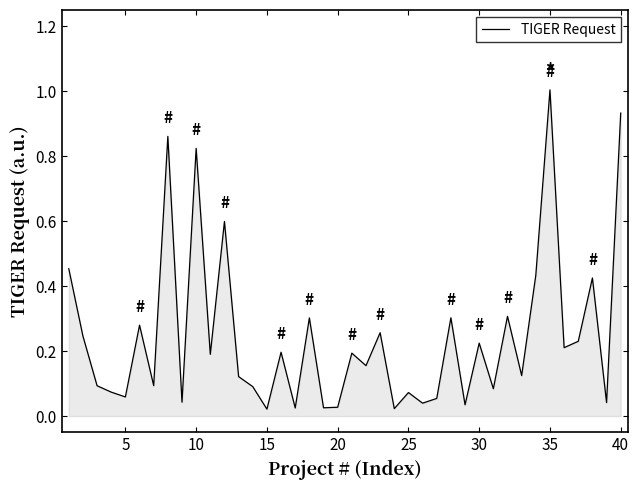

What is the difference between the maximum and minimum values?

1.0